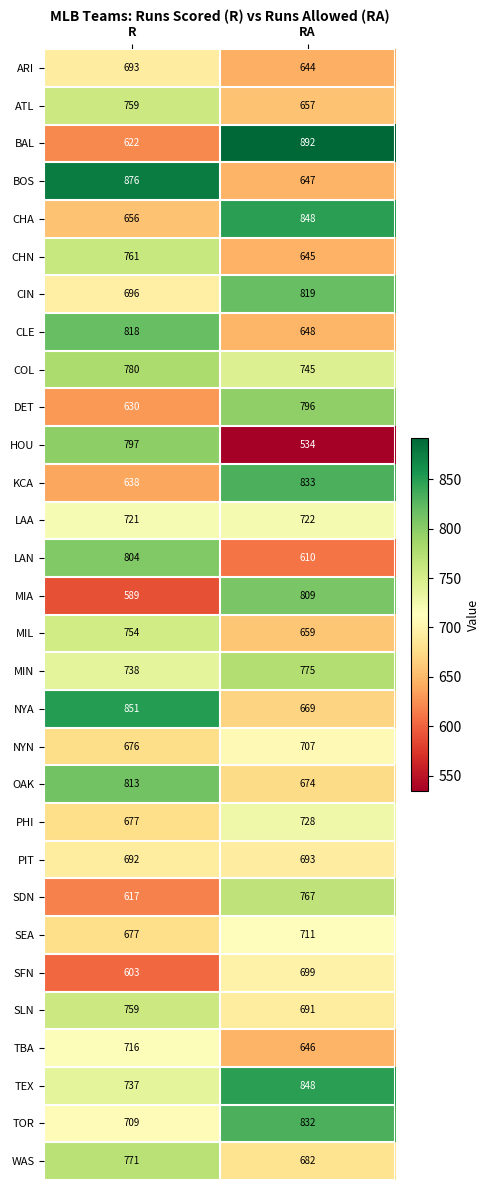

Is the value of DET at RA greater than the value of SDN at RA?

Yes